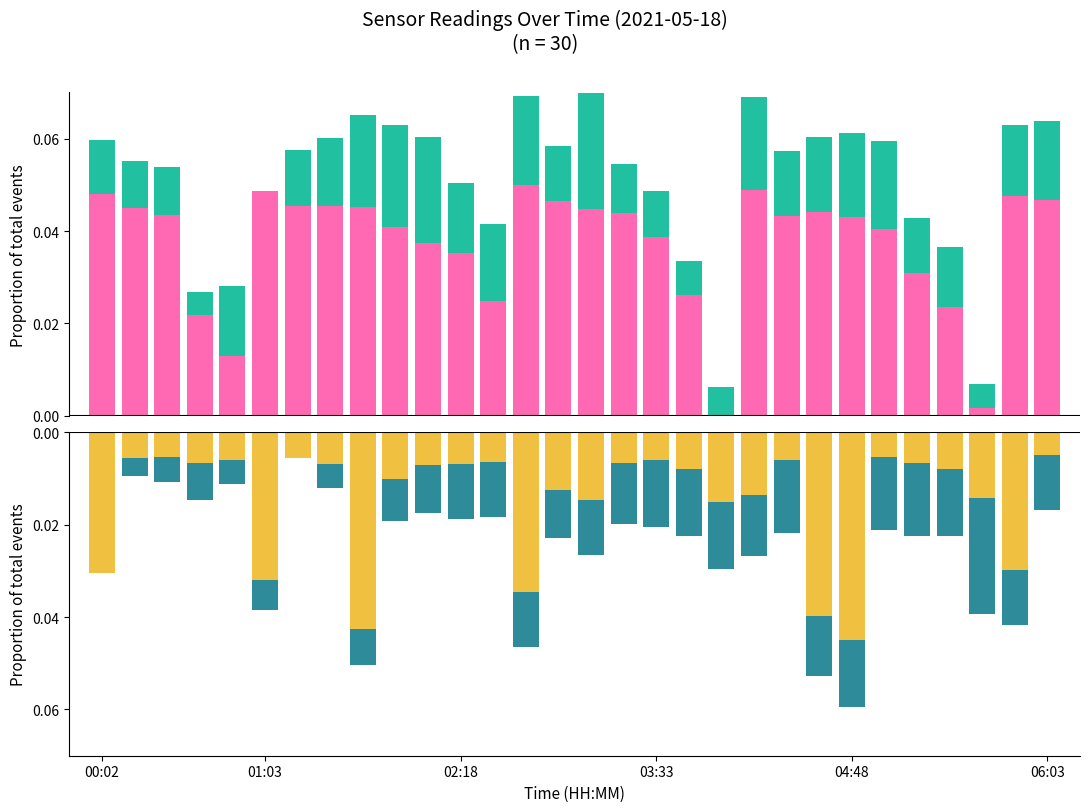

The spe series shows 0.0 at 25. True or false?

False